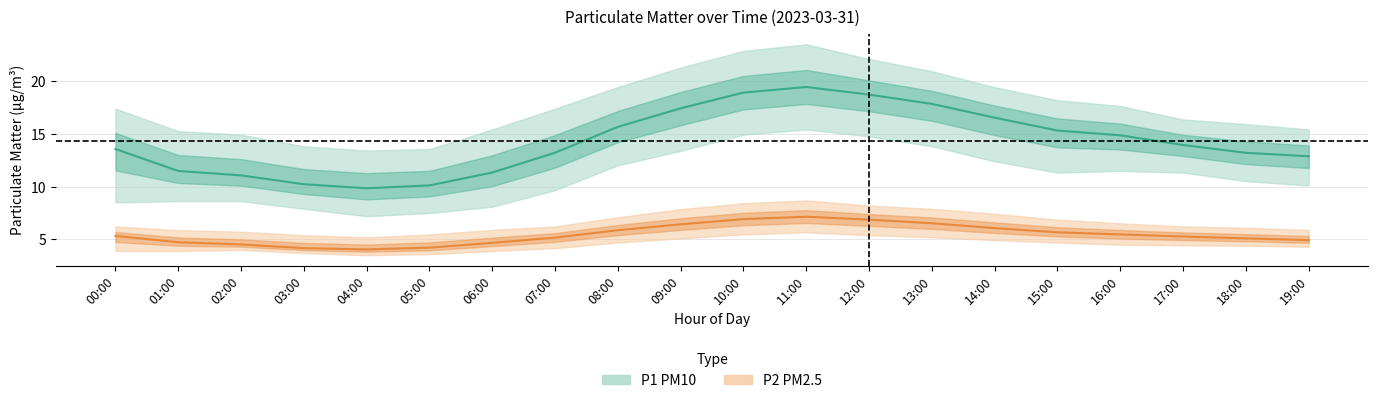

True or false: P2 (PM2.5) and P1 (PM10) cross at least once.

False